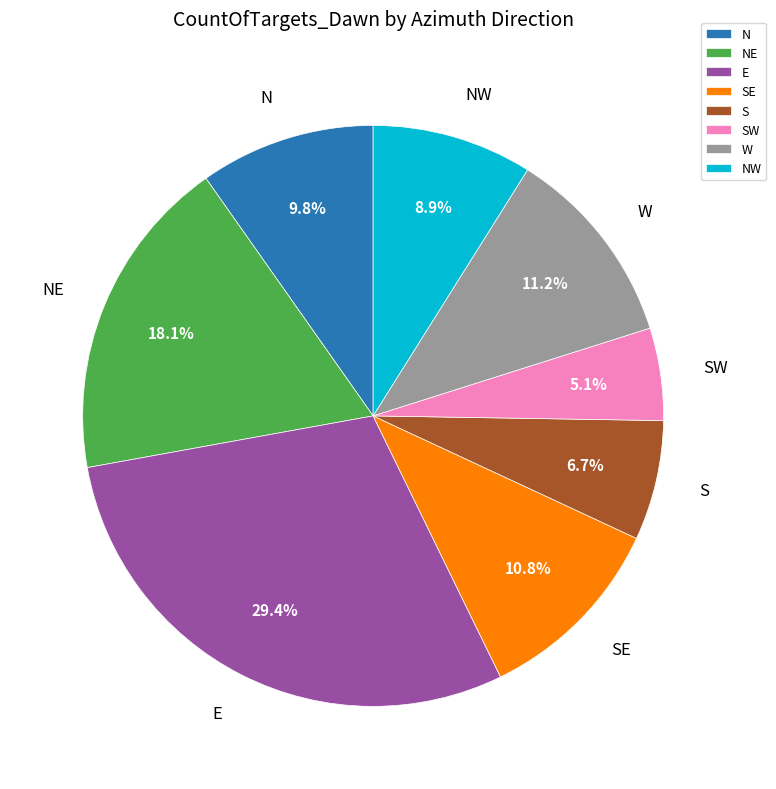

What is the largest slice in the pie chart?

E